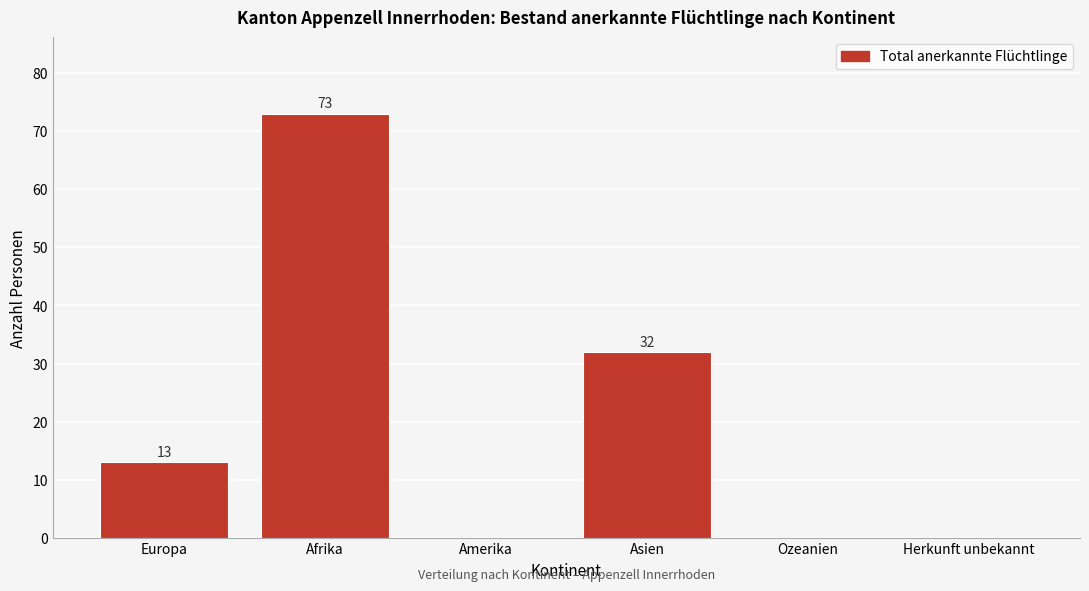

Reading left to right, transcribe all the data shown in this chart.

Europa=13	Afrika=73	Amerika=0	Asien=32	Ozeanien=0	Herkunft unbekannt=0